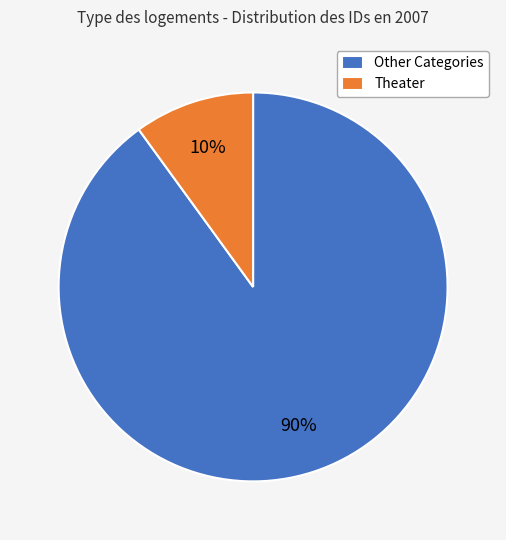

To the nearest percent, what percentage of the pie is Other Categories?

90%